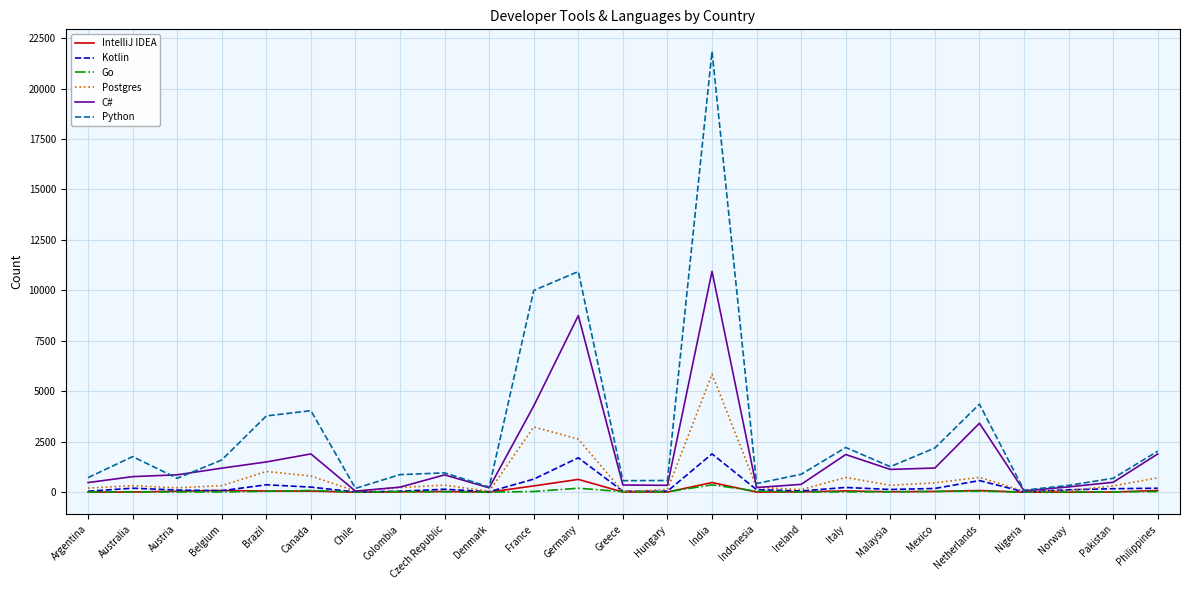

What position from the right is Italy?

8